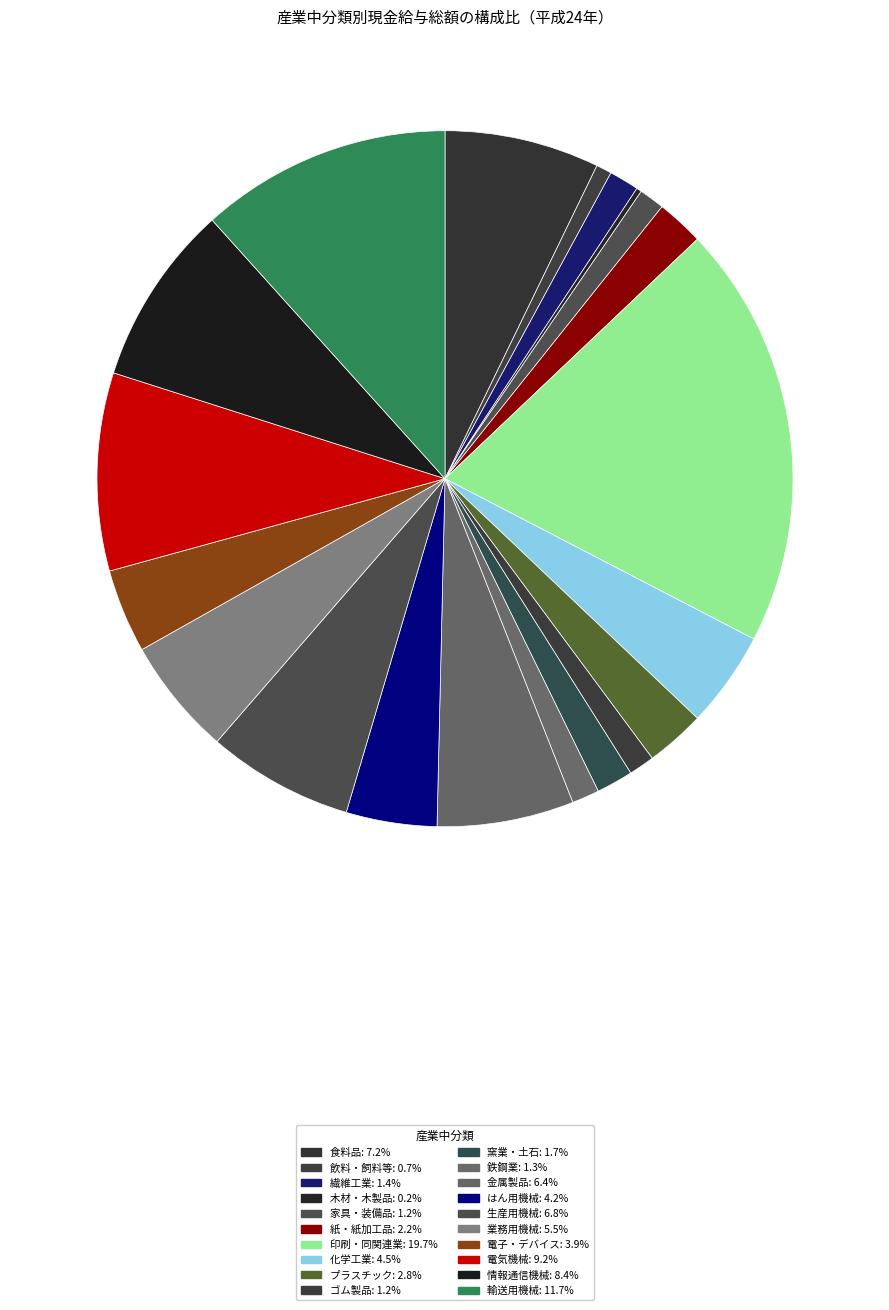

Between 木材・木製品 and 印刷・同関連業, which is larger?

印刷・同関連業